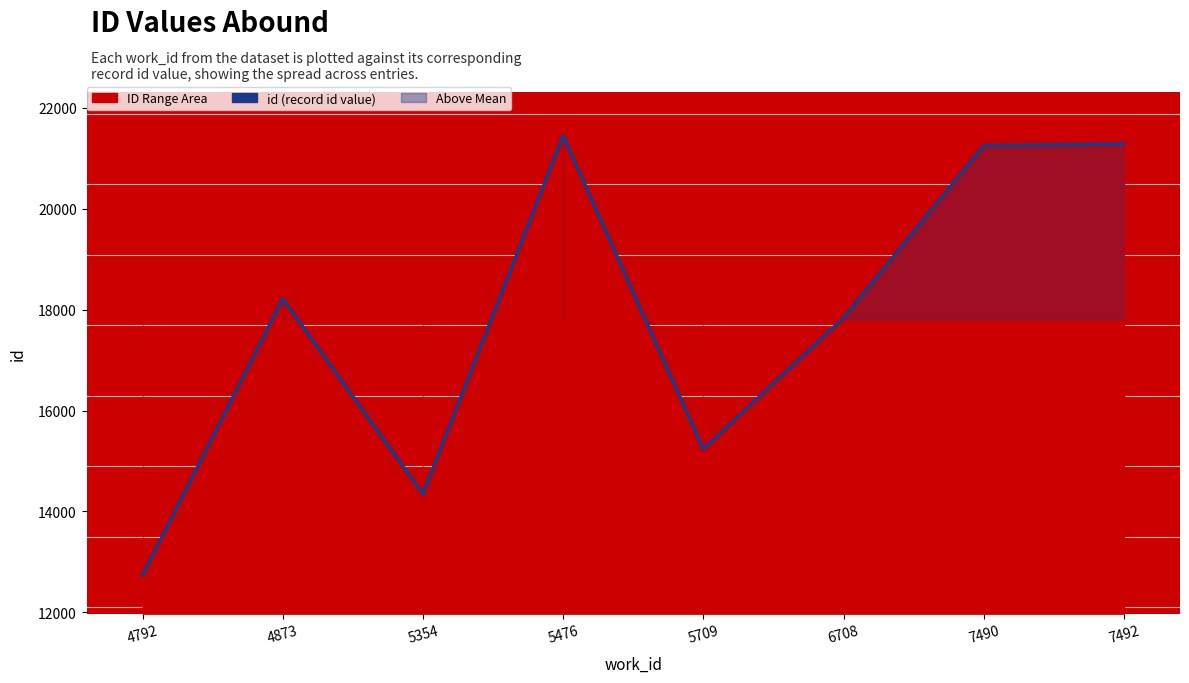

Which category has the lowest value across all series?

4792